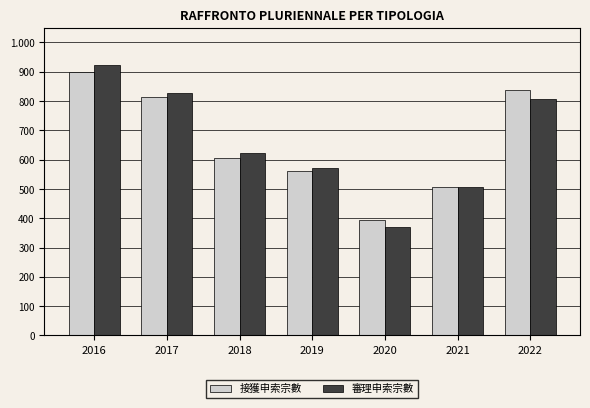

Which series has the largest range (max minus min)?

審理申索宗數